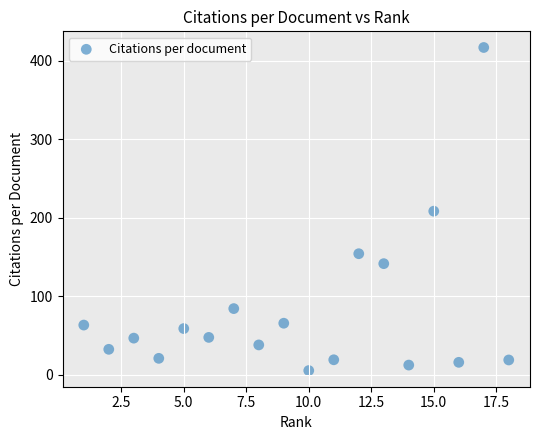

What is the range of X values (max minus min)?

17.0